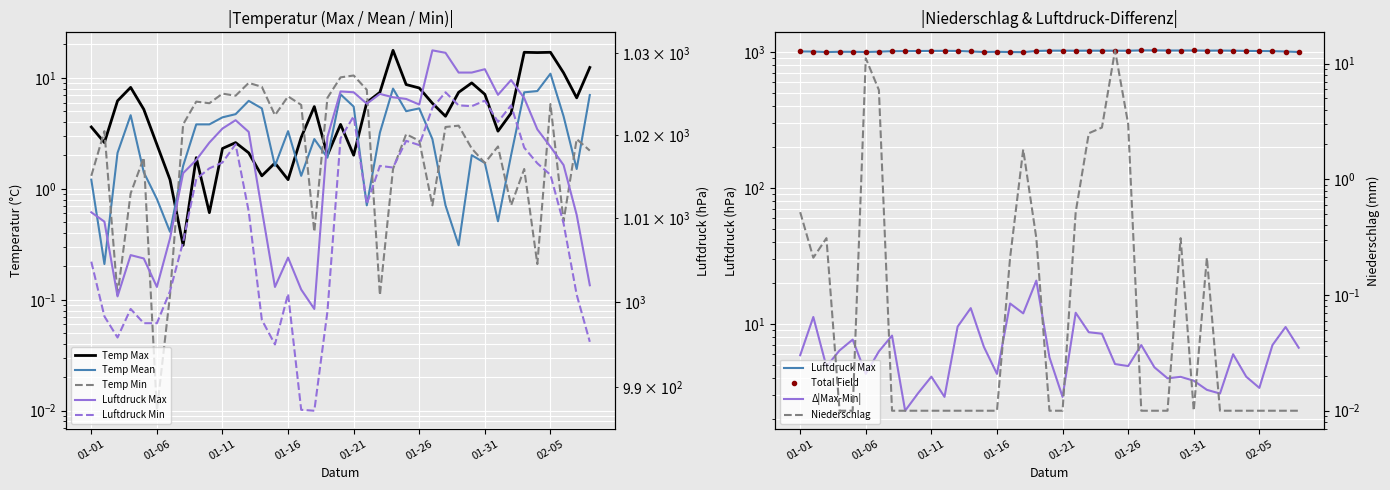

Between 2024-02-05 and 2024-01-07, which is larger?

2024-02-05